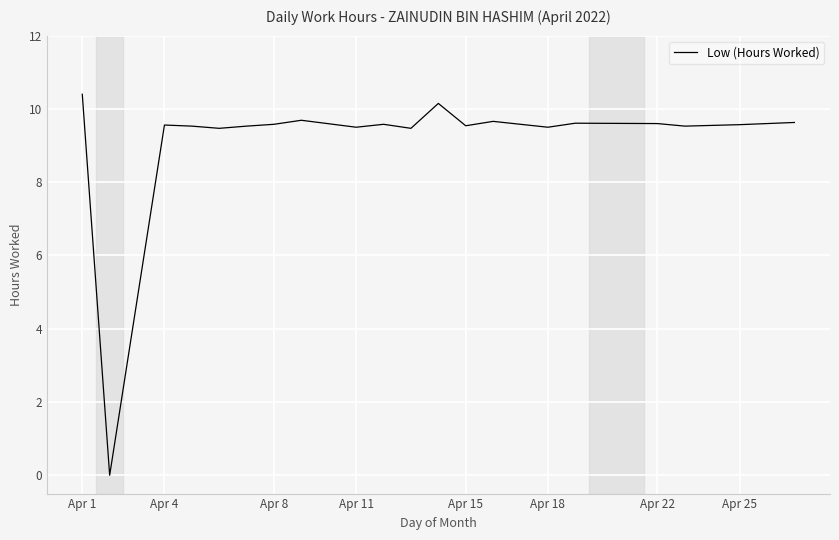

What is the difference between the maximum and minimum values?

10.4